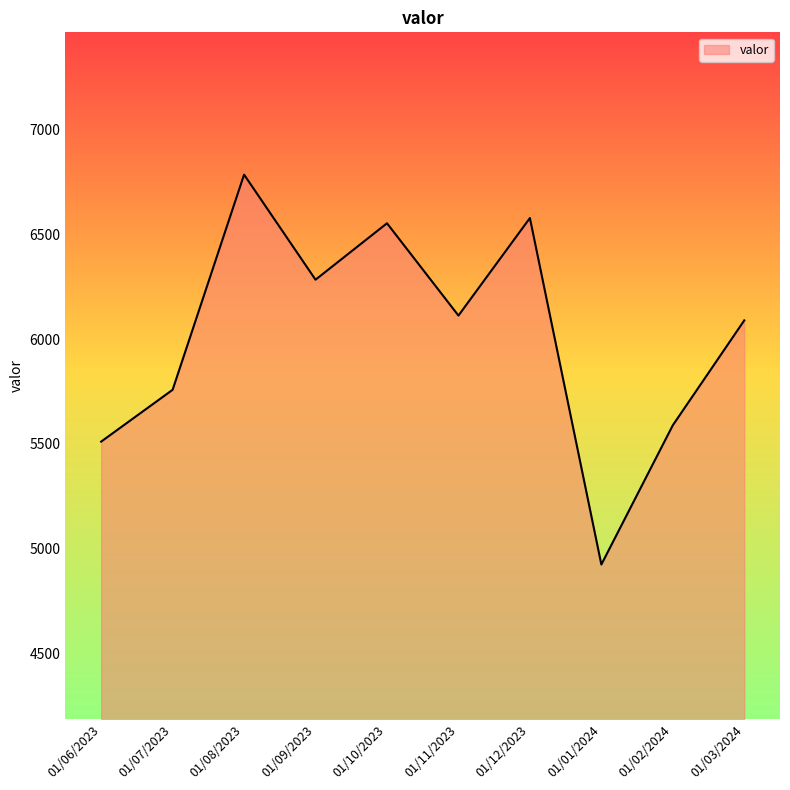

At which label does the data first exceed 6112?

01/08/2023